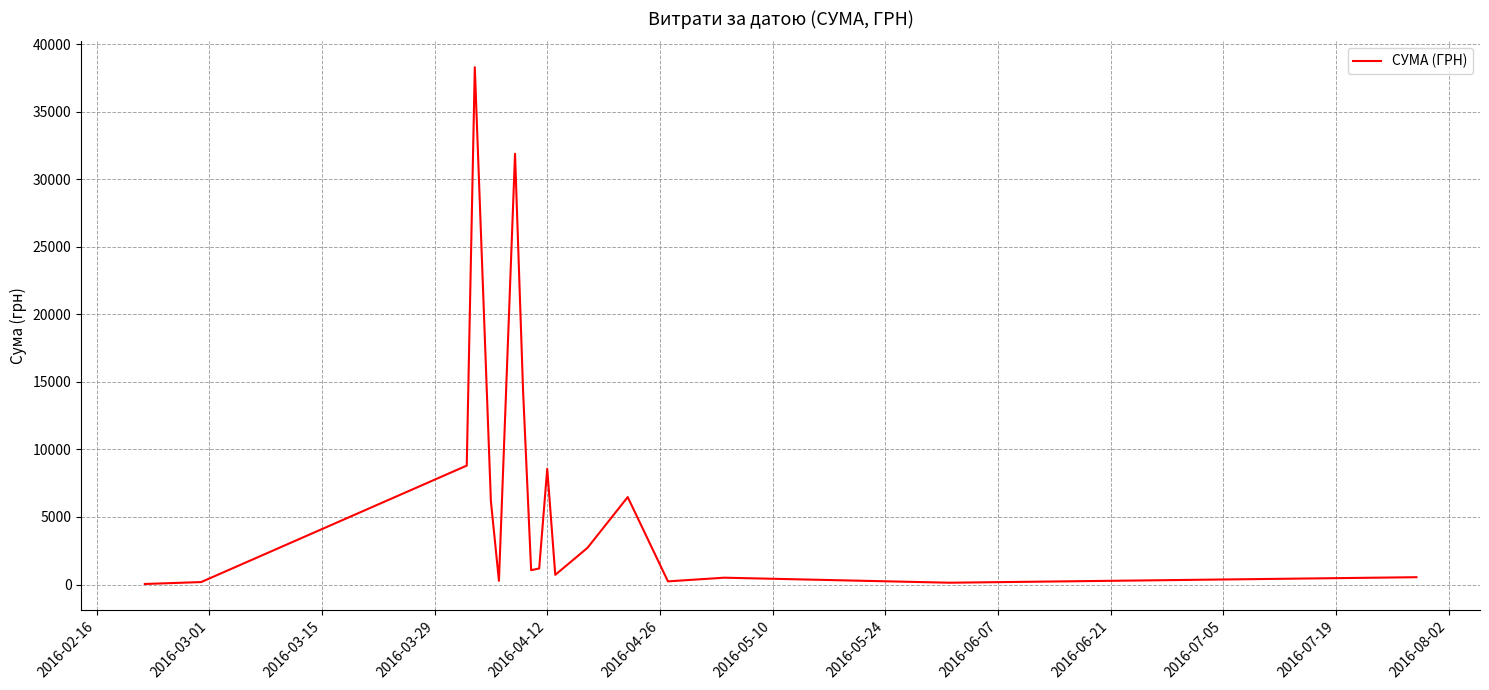

How many lines are shown in the chart?

1